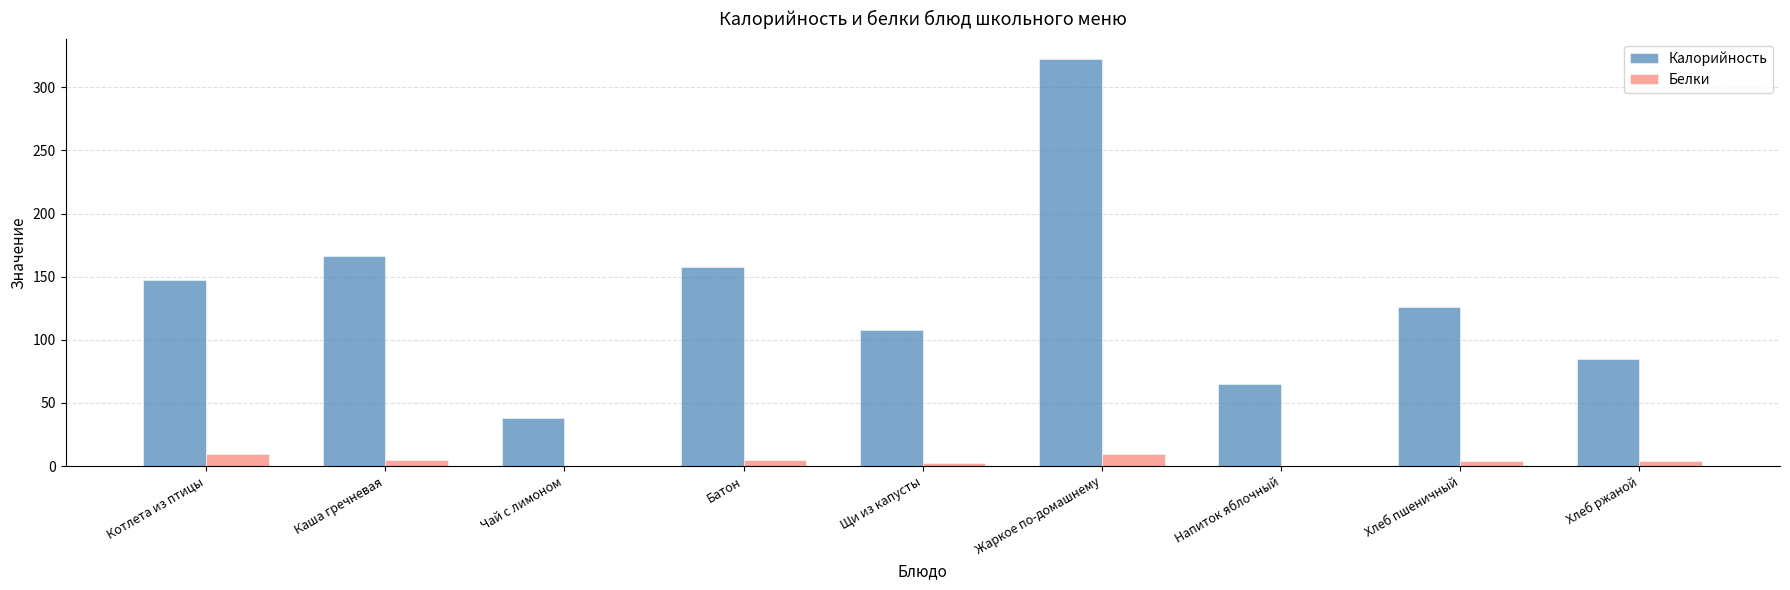

At which label does Белки first exceed 4?

Котлета из птицы